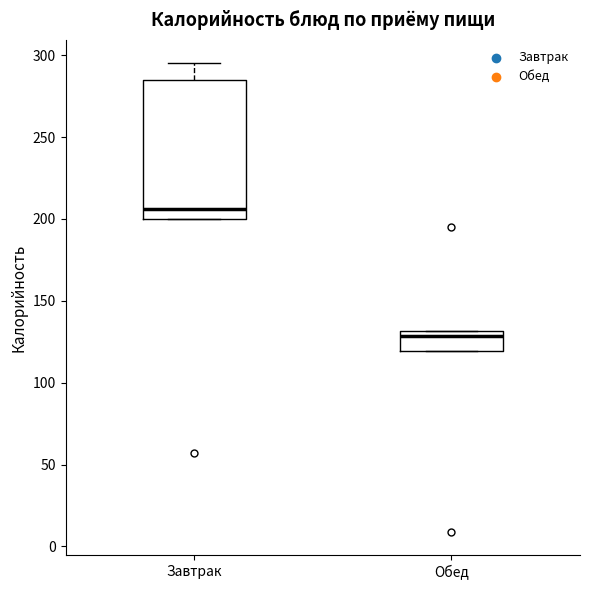

Reading left to right, read every box against the y-axis: the position of its median line, the range the box covers, and the ends of its whiskers. The values are not printed on the chart, so give them approximately, as read against the axis.

Завтрак: median 205, box 200 to 285, whiskers 200 to 295
Обед: median 130 (just below the box's upper edge), box 120 to 130, whiskers 120 to 130